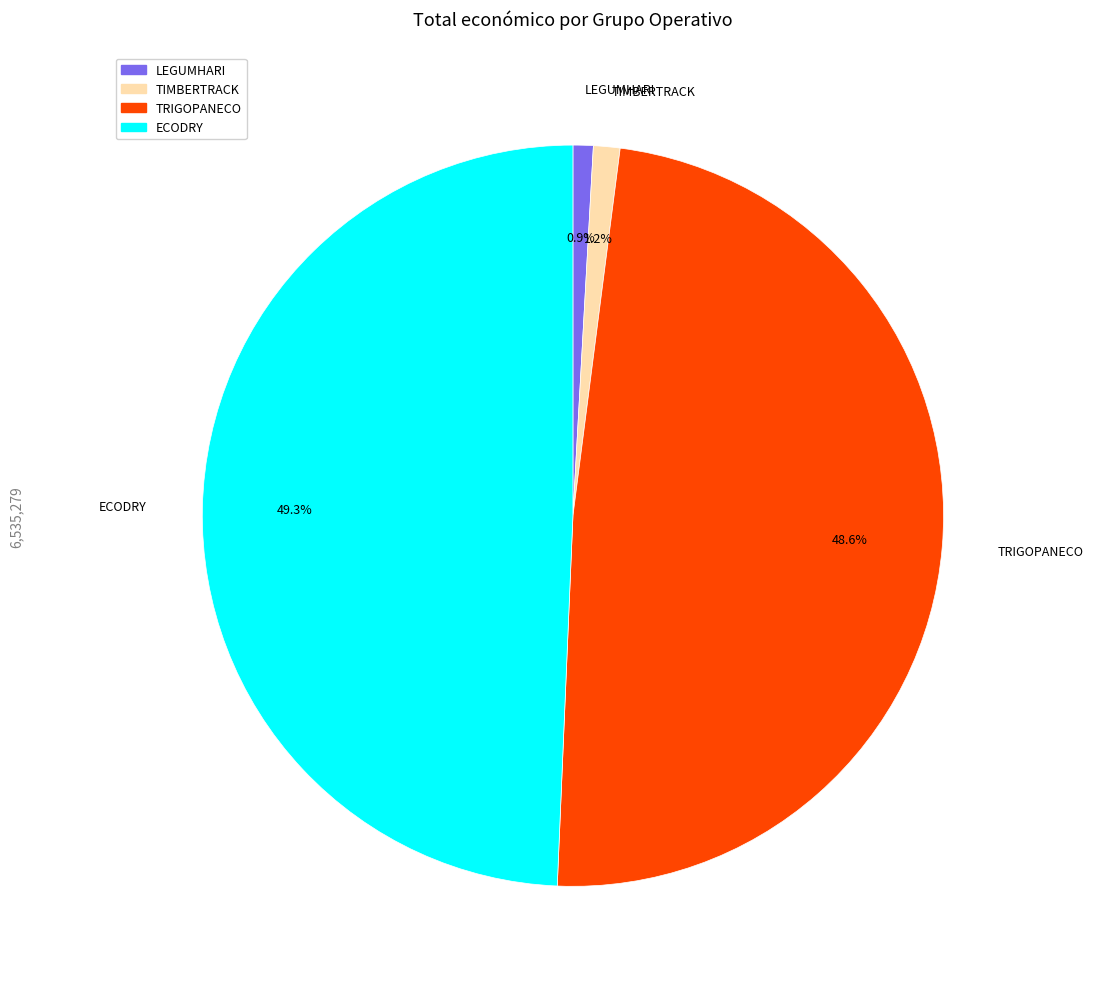

How many segments does this pie chart have?

4